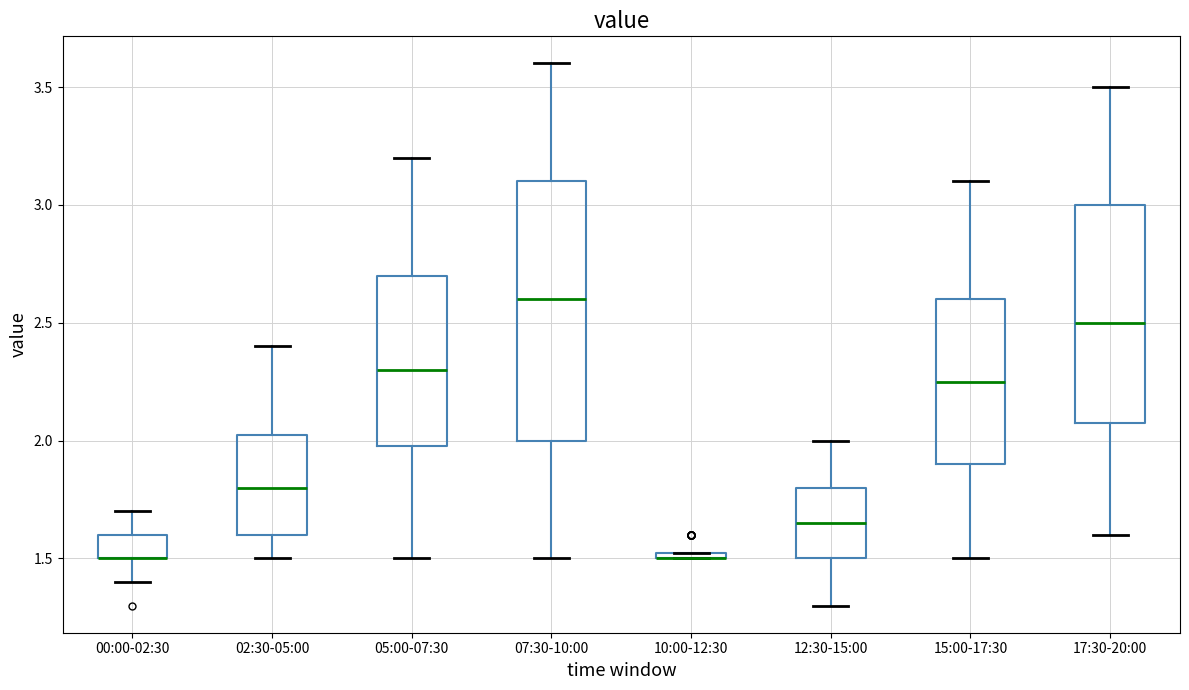

Where is the upper edge of the box for 17:30-20:00 on the y-axis? The values are not printed on the chart, so give them approximately, as read against the axis.

3.00